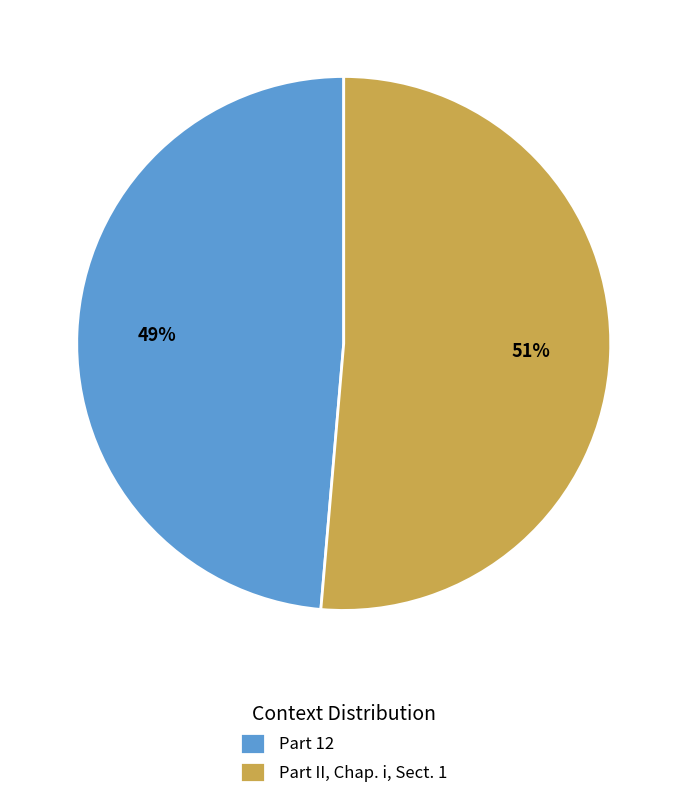

Which category has the biggest portion of the pie?

Part II, Chap. i, Sect. 1